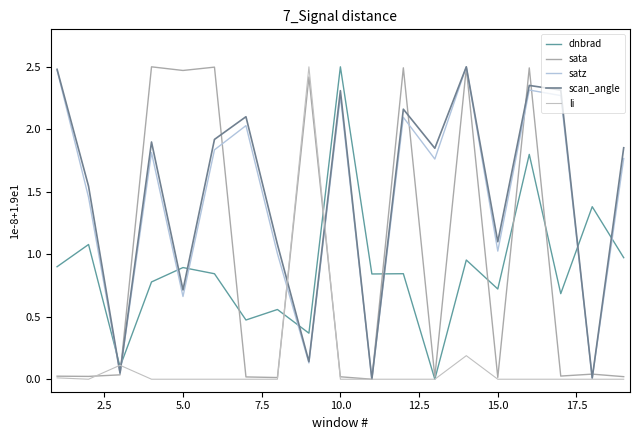

How many lines are shown in the chart?

5